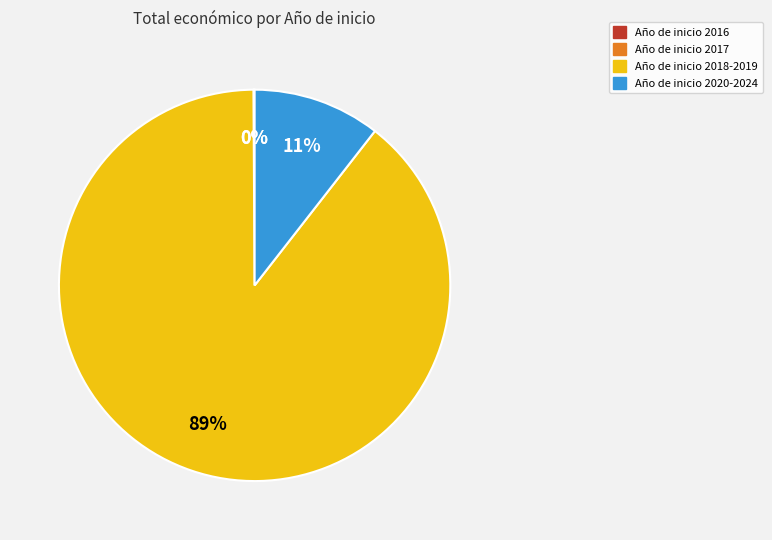

Is there any slice that represents more than half of the pie?

Yes